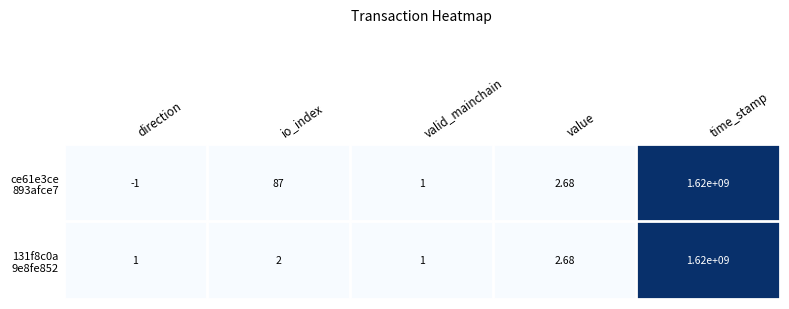

Which label corresponds to the largest value in the chart?

time_stamp